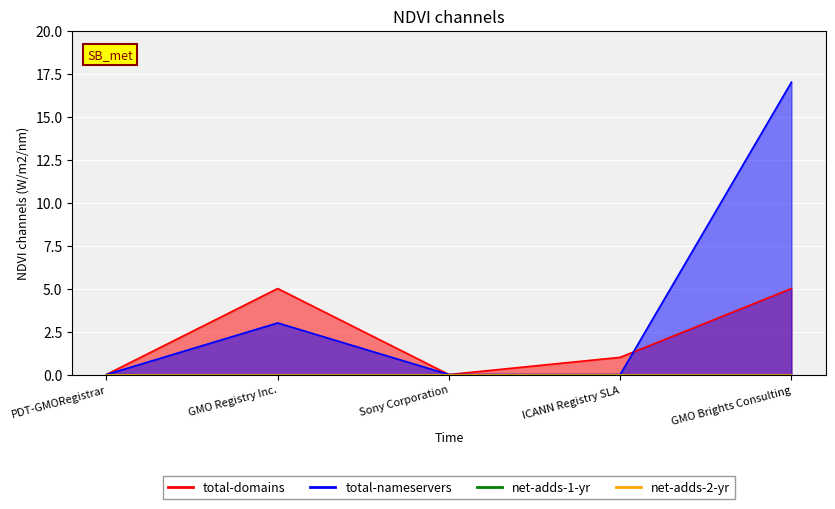

How many positive values does the total-nameservers series have?

2